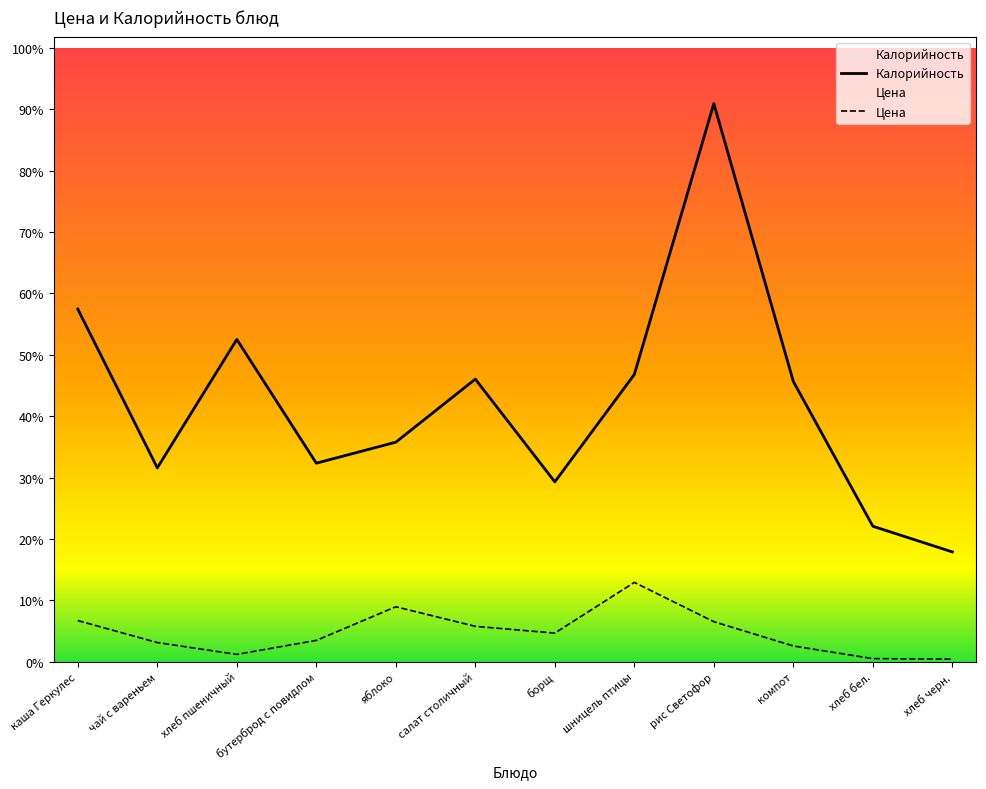

The value of Калорийность at каша Геркулес is 31.2. True or false?

False